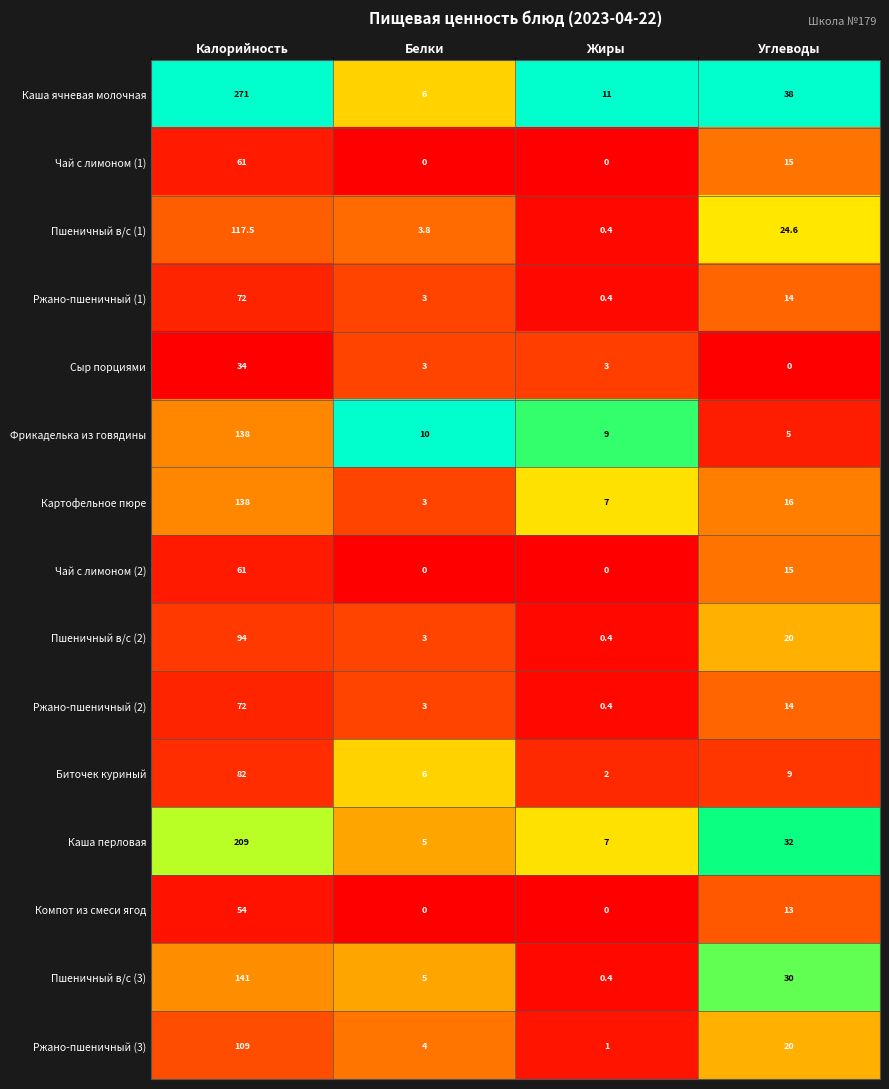

What is the sum of all Ржано-пшеничный (2) values?

89.4